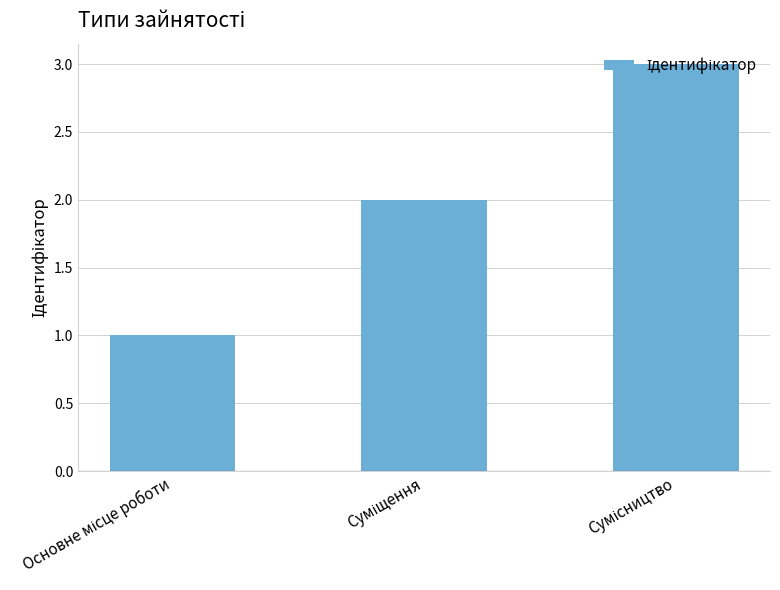

What is the greatest value displayed?

3